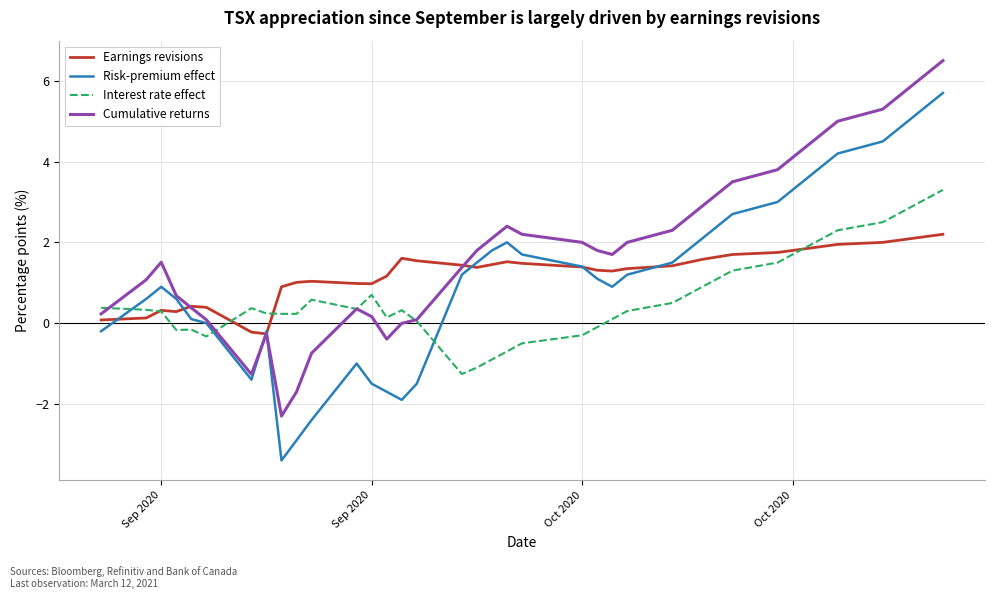

Which series has the largest range (max minus min)?

Risk-premium effect